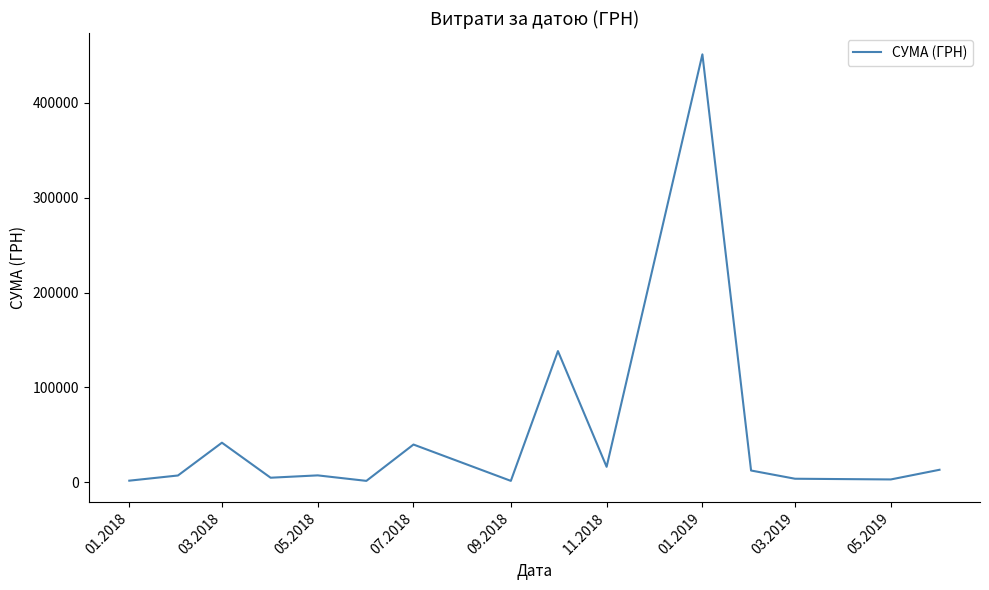

What is the difference between the maximum and minimum values?

449887.4